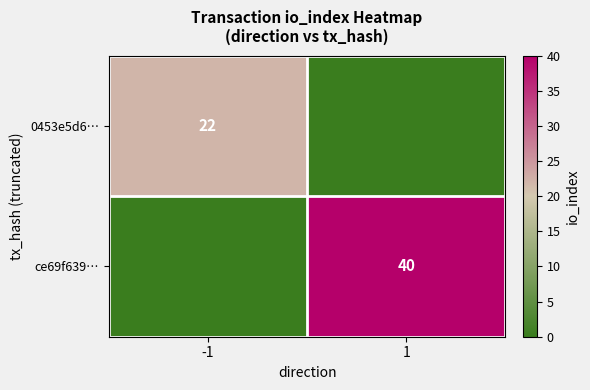

The ce69f639… series shows 40 at 1. True or false?

True